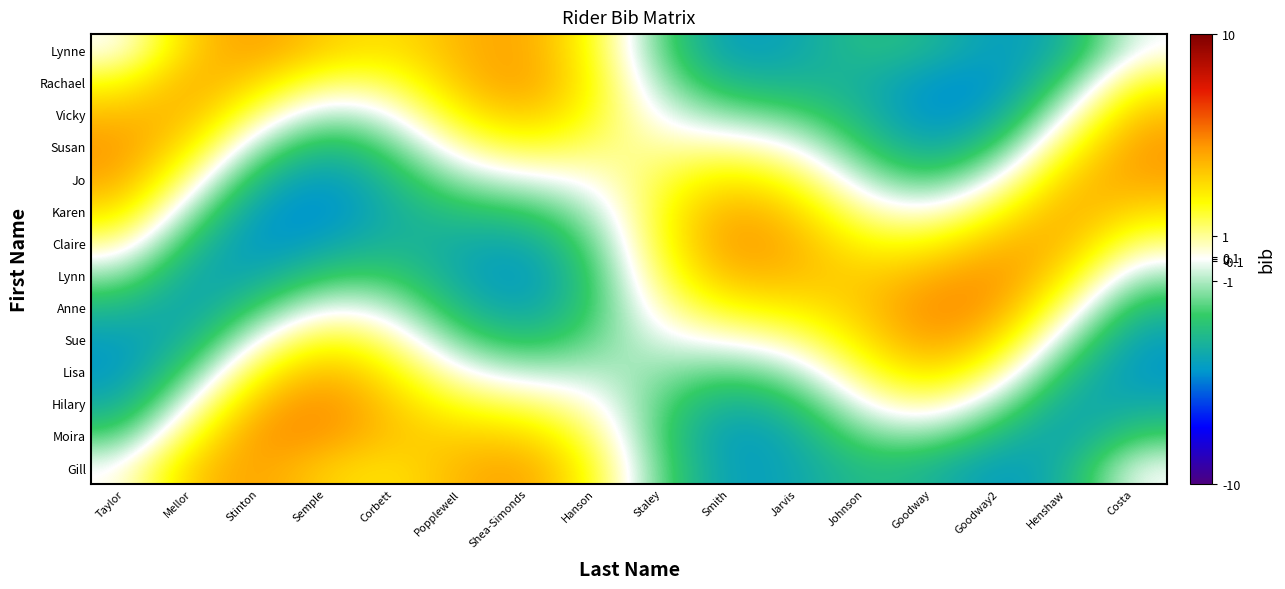

How many data points does each series have?

16